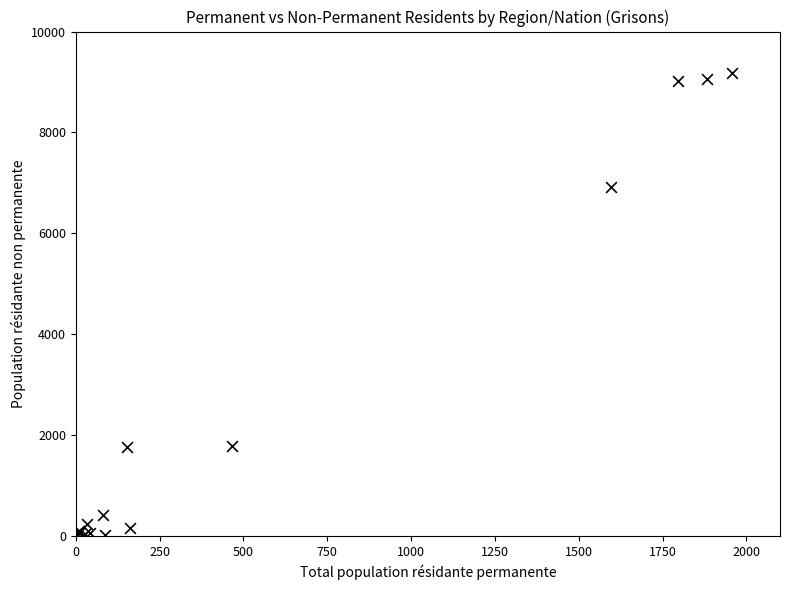

What Y value in the scatter plot is closest to 4593?

6911